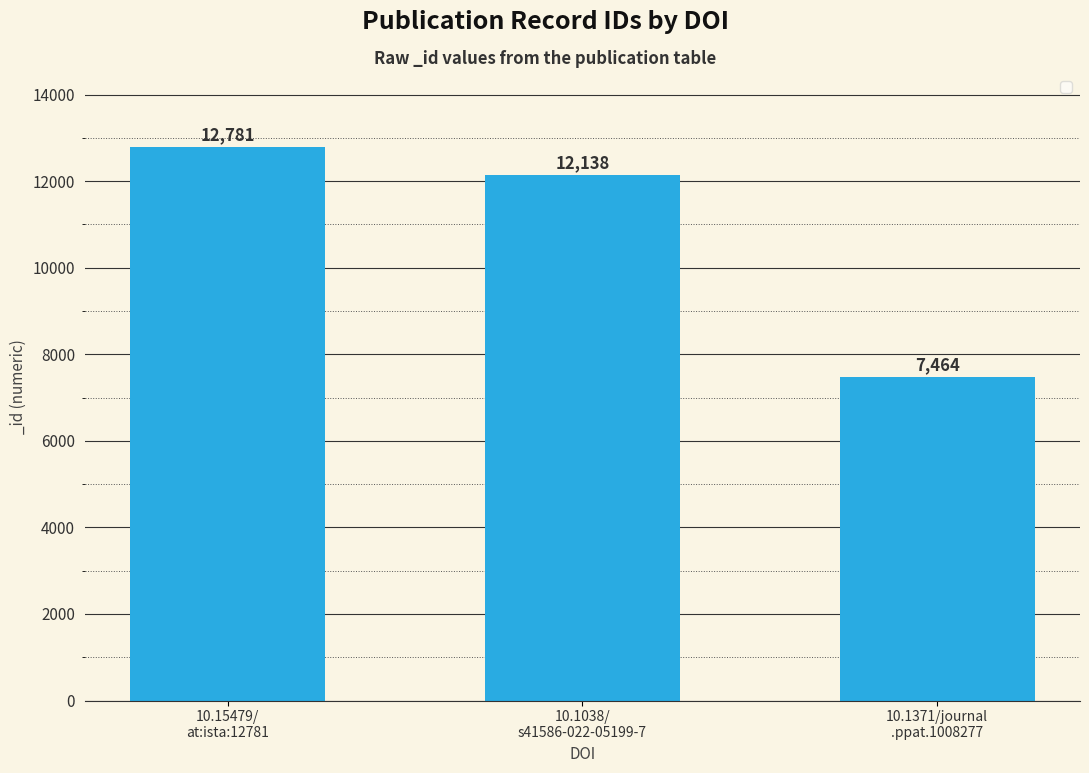

Reading left to right, list all the values displayed in this chart.

12781	12138	7464